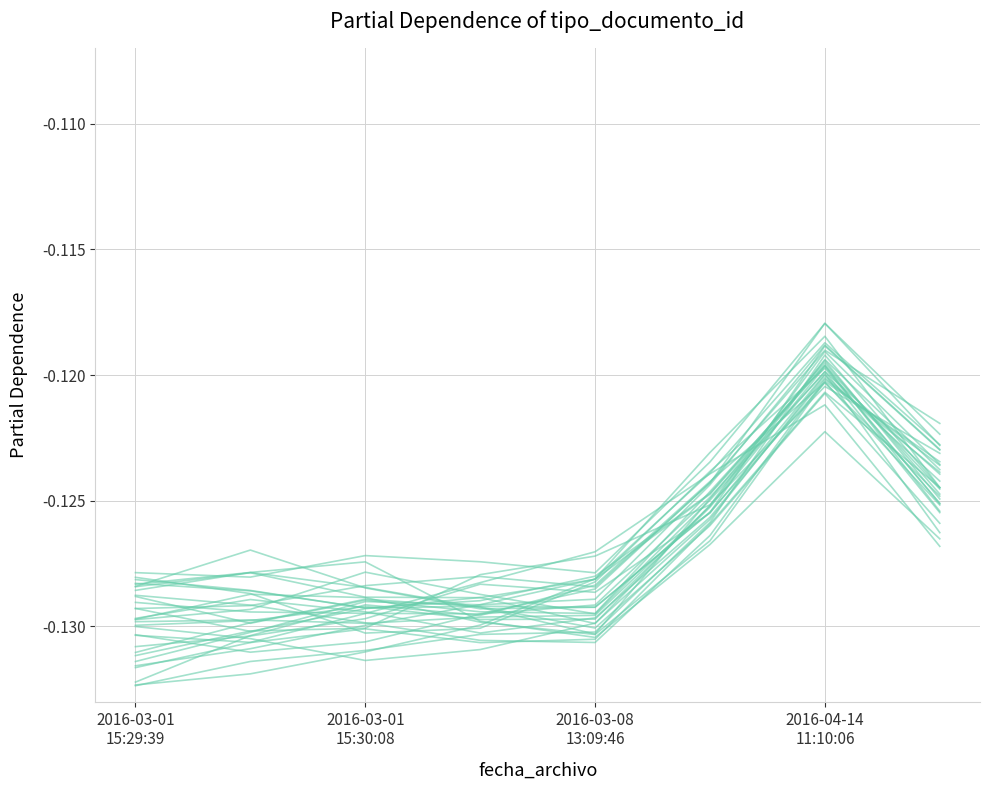

True or false: the data shows -0.1 at 2016-03-08 13:09:46.

True